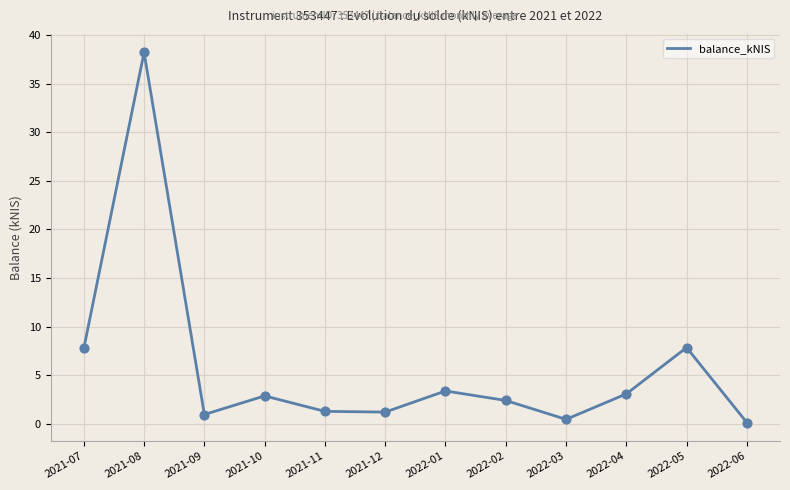

Which has a higher value, 2021-07 or 2022-04?

2021-07